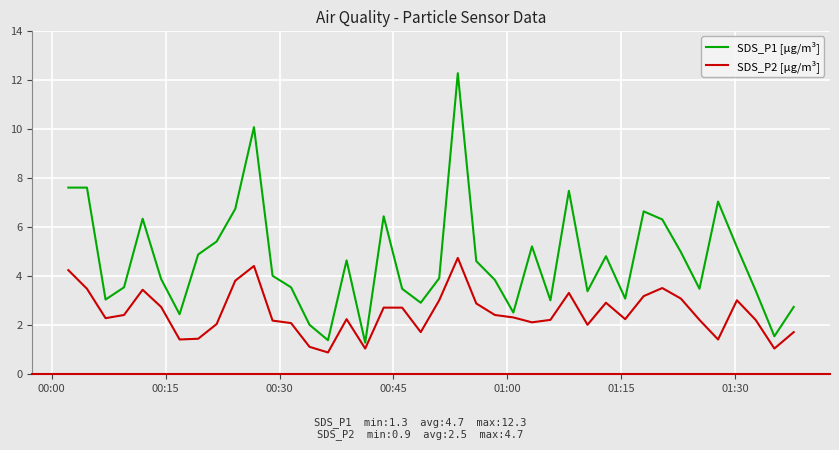

List the series in order of their peak value, highest first.

SDS_P1 [µg/m³], SDS_P2 [µg/m³]